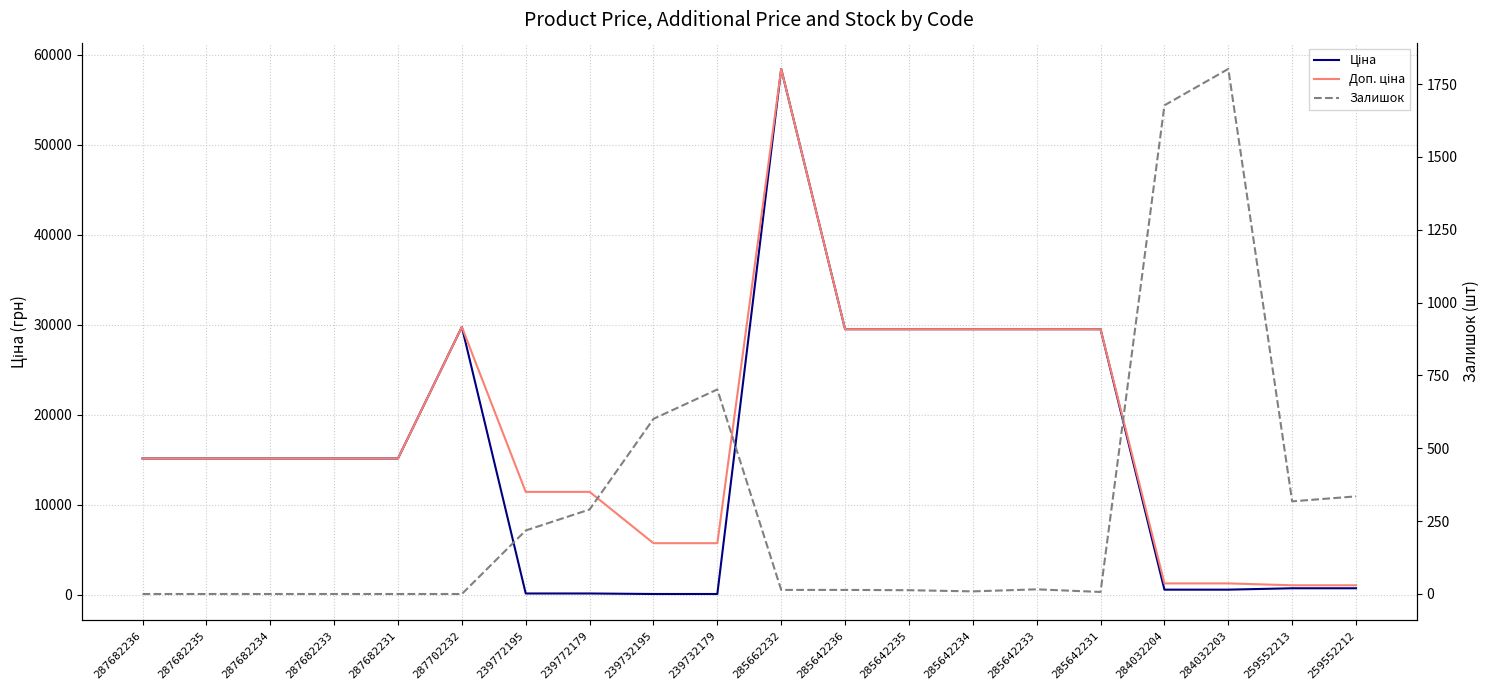

Is it true that Ціна equals 57.0 at 239732195?

True